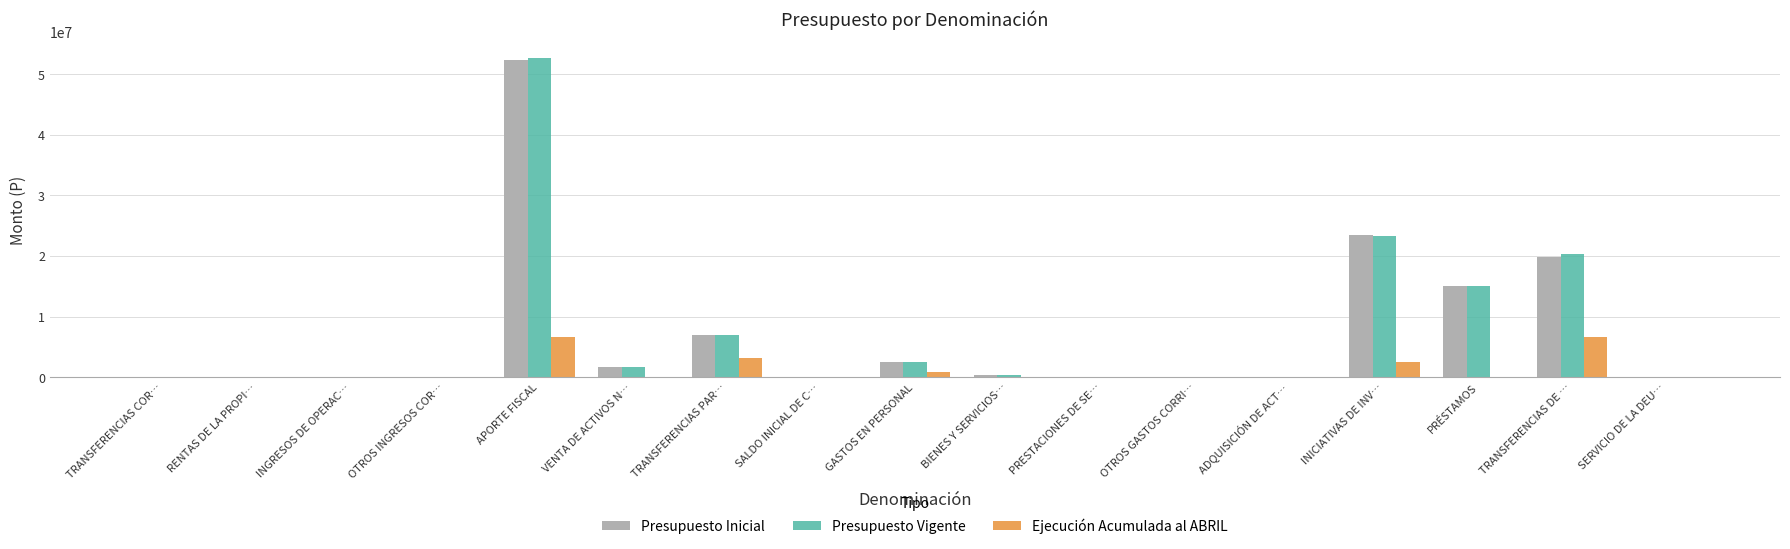

At which label does Presupuesto Vigente reach its peak?

APORTE FISCAL